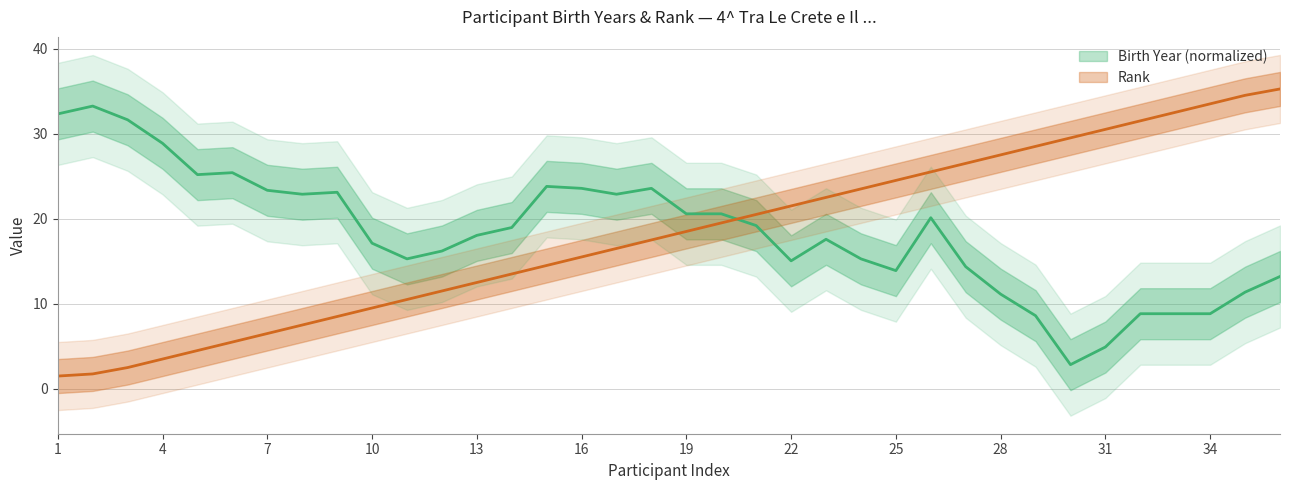

True or false: the data has more than 0 interior local peaks.

False